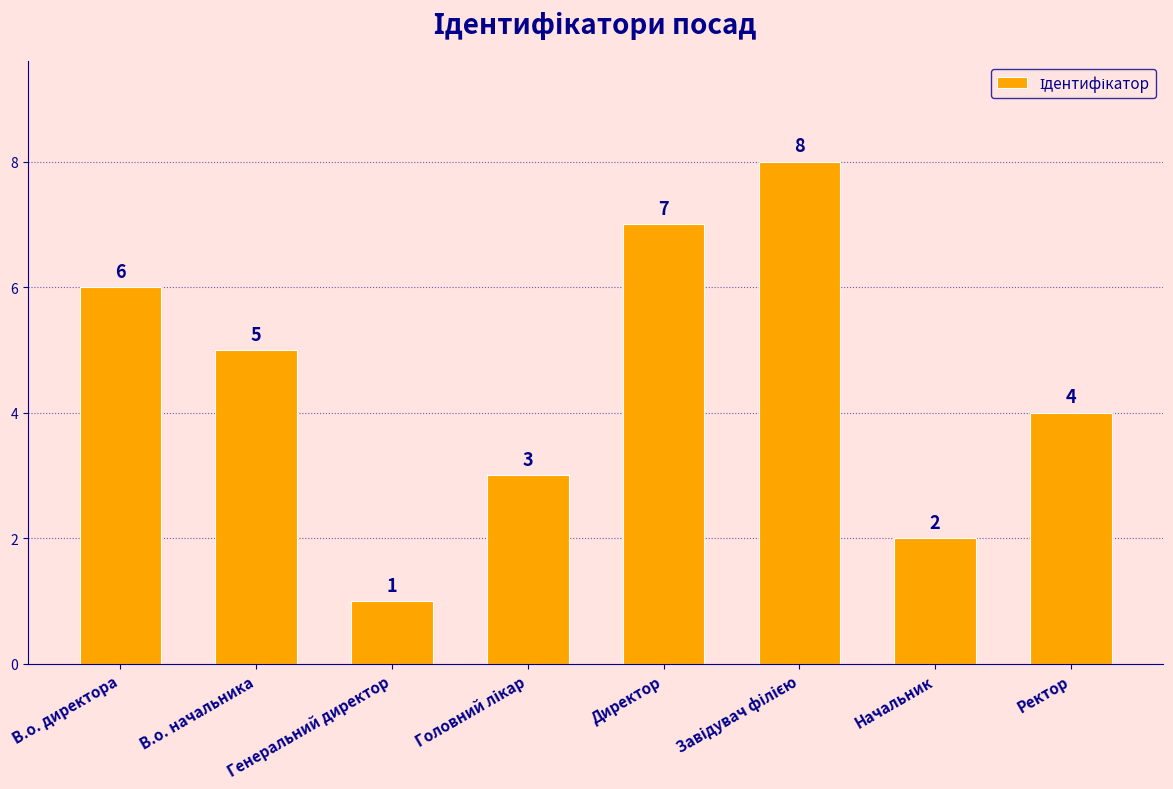

What is the ratio of the value at Директор to the value at В.о. начальника?

1.4